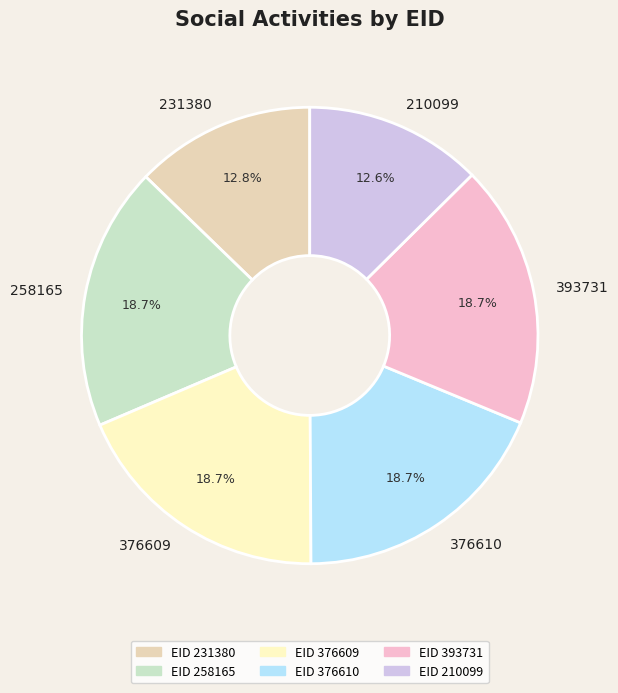

To the nearest percent, what portion does 376609 represent?

19%